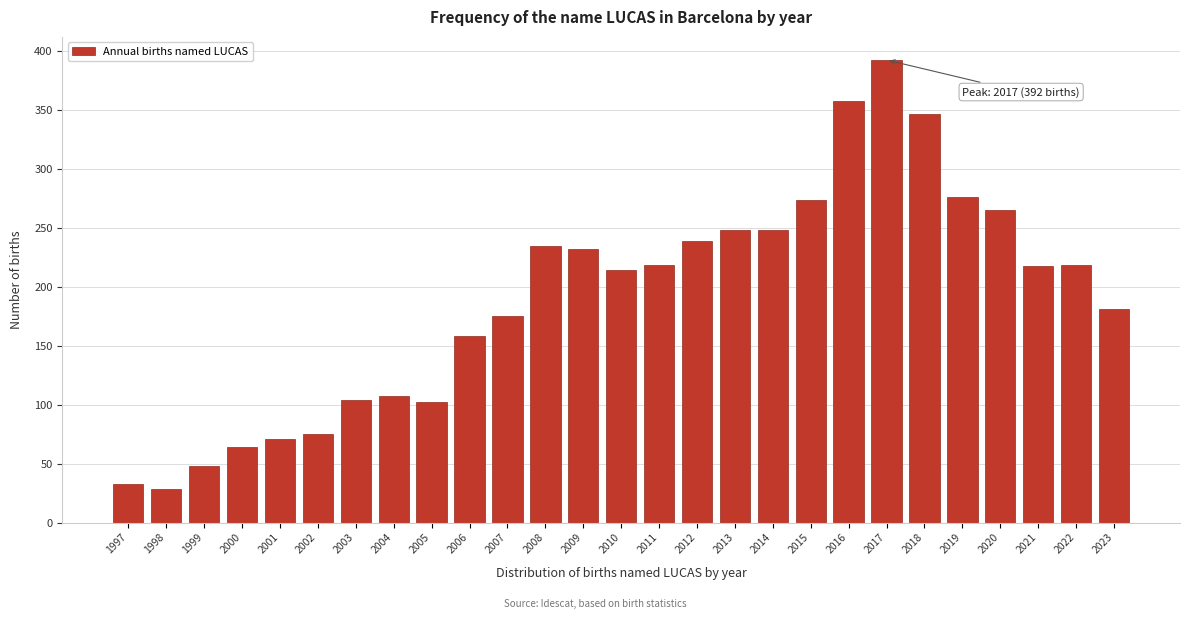

The chart shows a value of 28 at 1998. True or false?

True